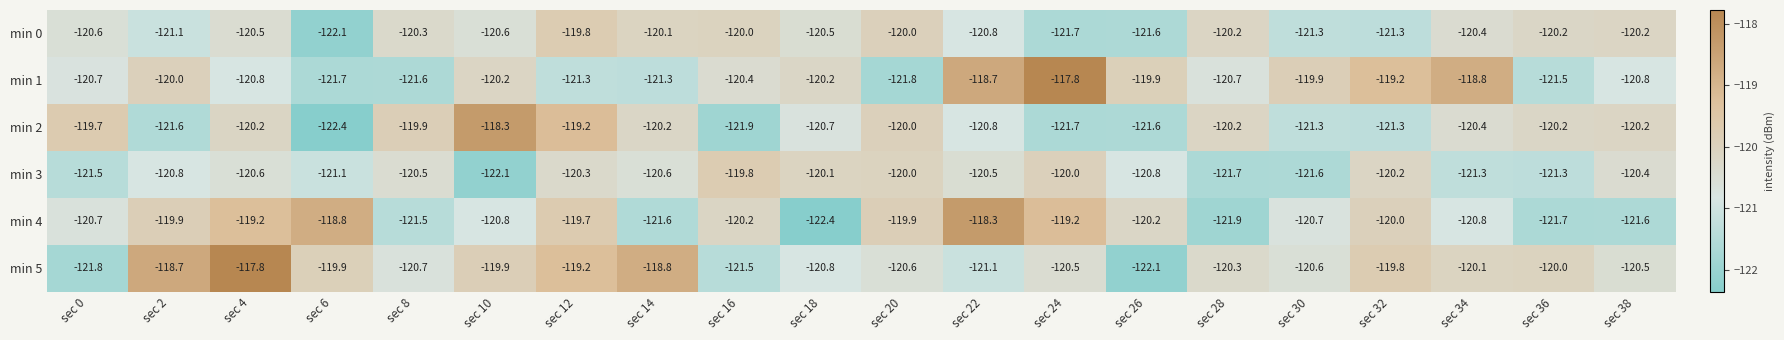

The min 3 series shows -120.2 at sec 32. True or false?

True